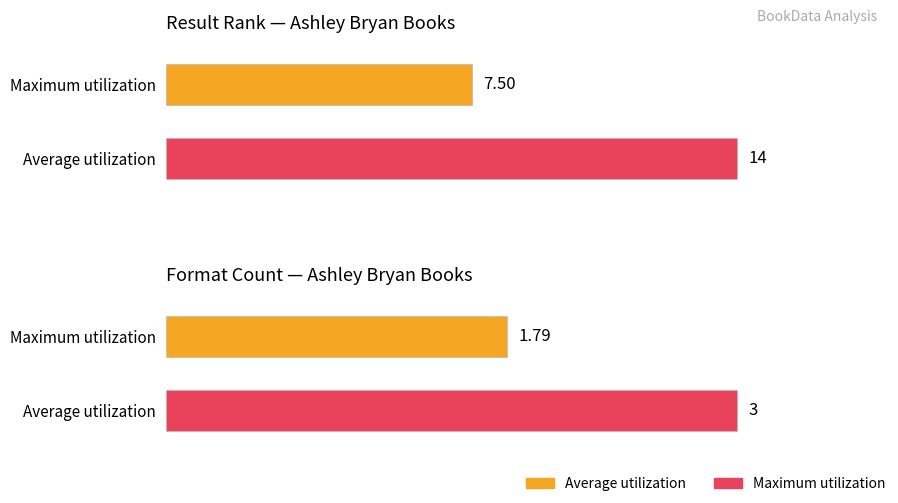

Does the chart contain any negative values?

No